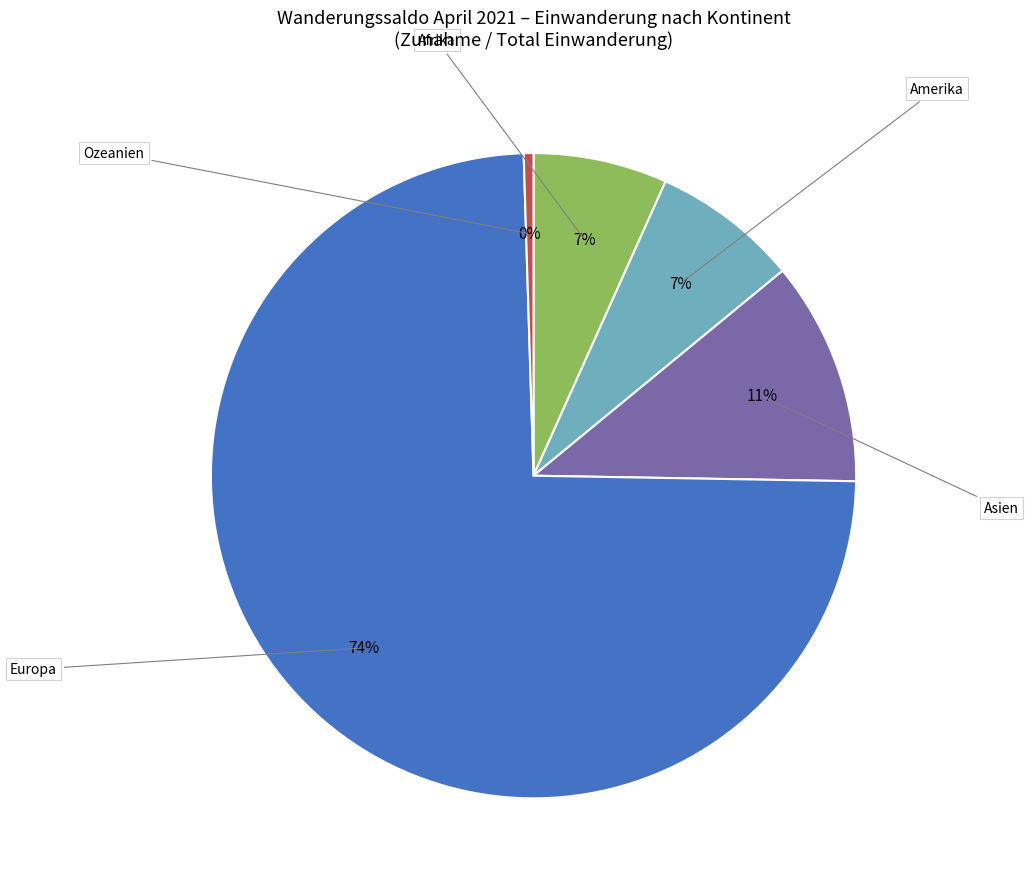

What is the change in value from Asien to Ozeanien?

-88